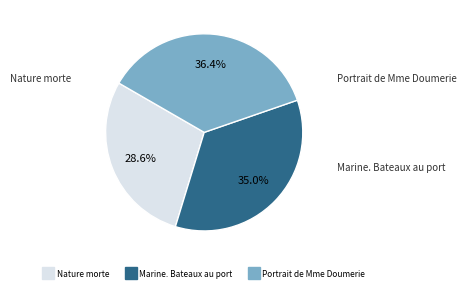

What is the ratio of the value at Portrait de Mme Doumerie to the value at Nature morte?

1.3